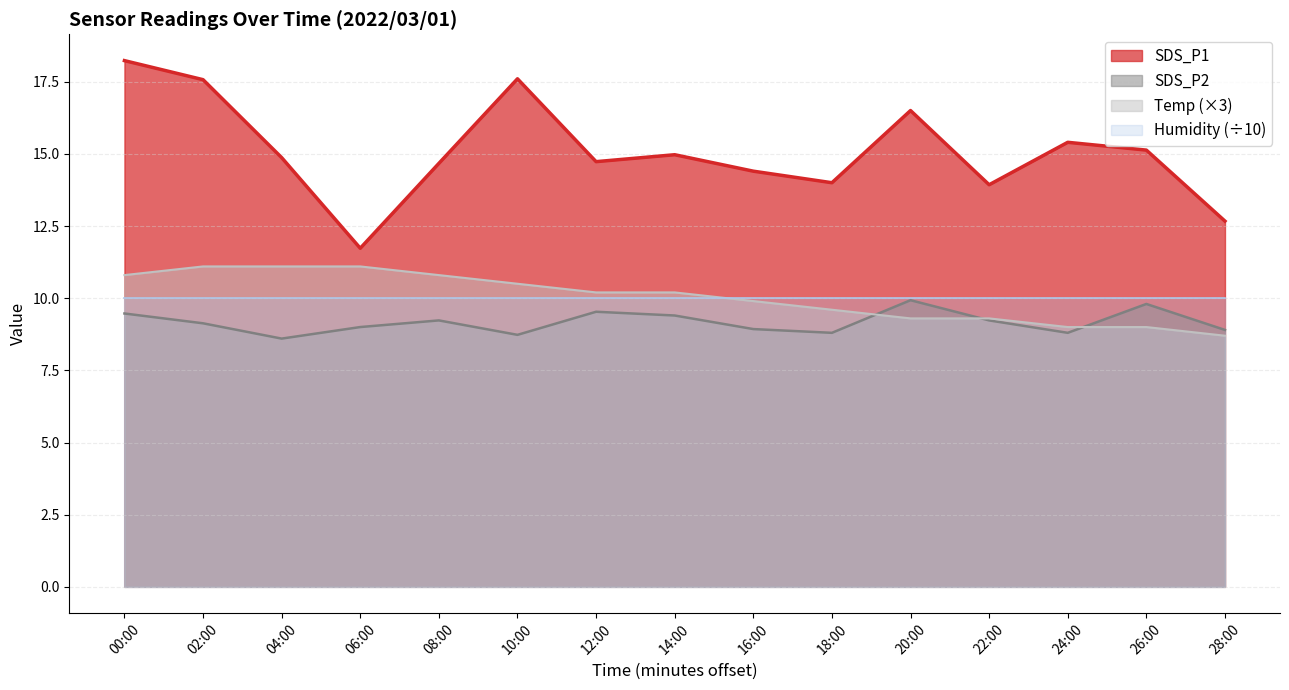

How many interior local valleys does the SDS_P2 series have?

4